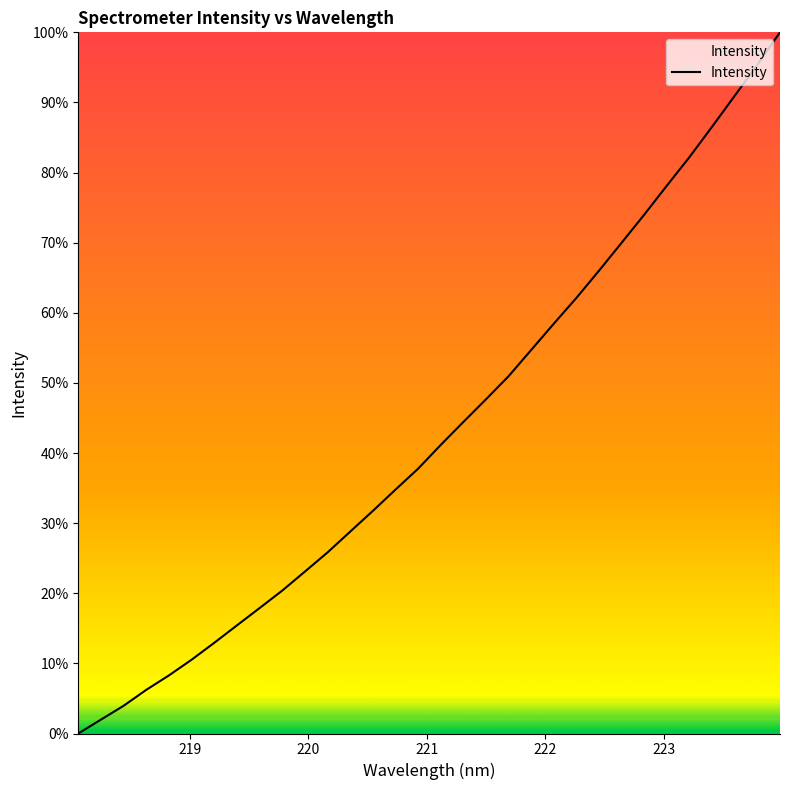

What is the maximum value shown in the chart?

100.0